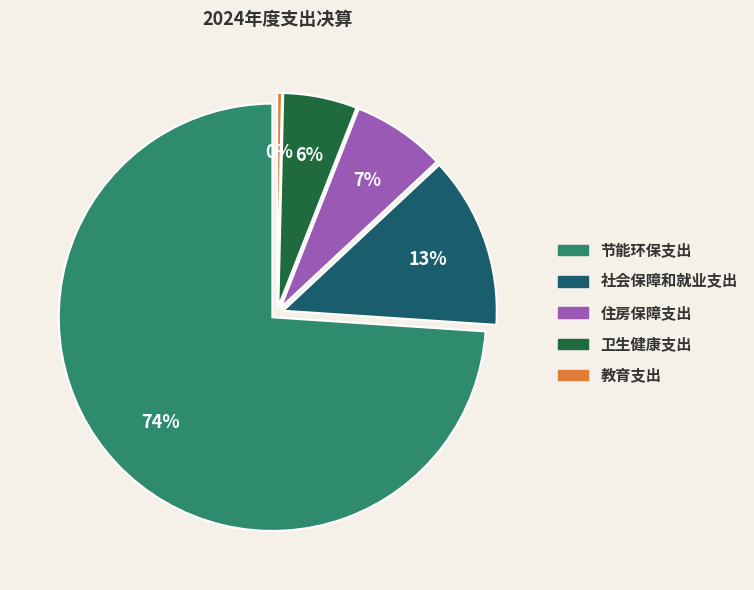

Which category has the biggest portion of the pie?

节能环保支出